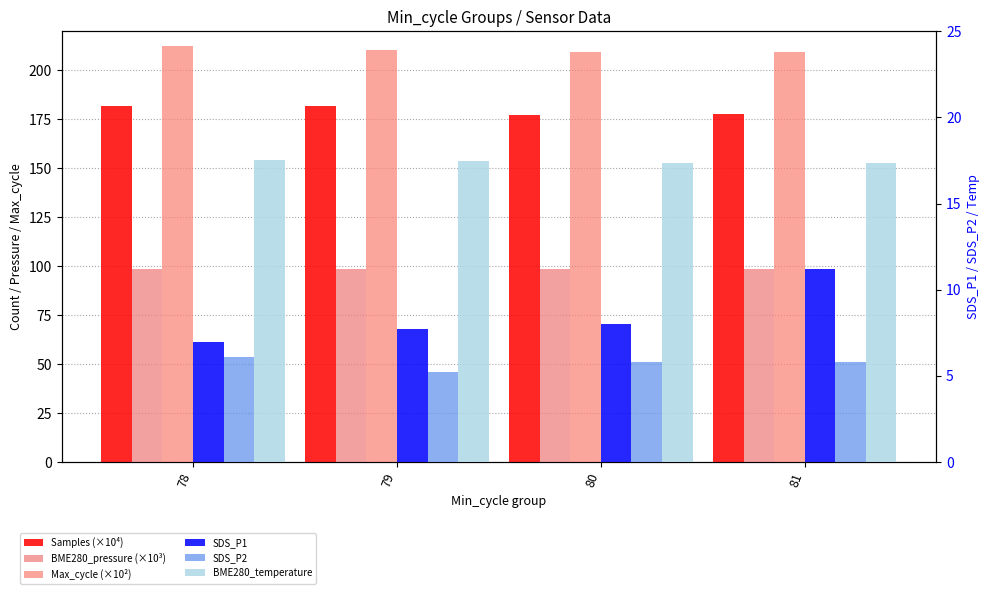

The Samples (×10⁴) series shows 248.9 at 79. True or false?

False